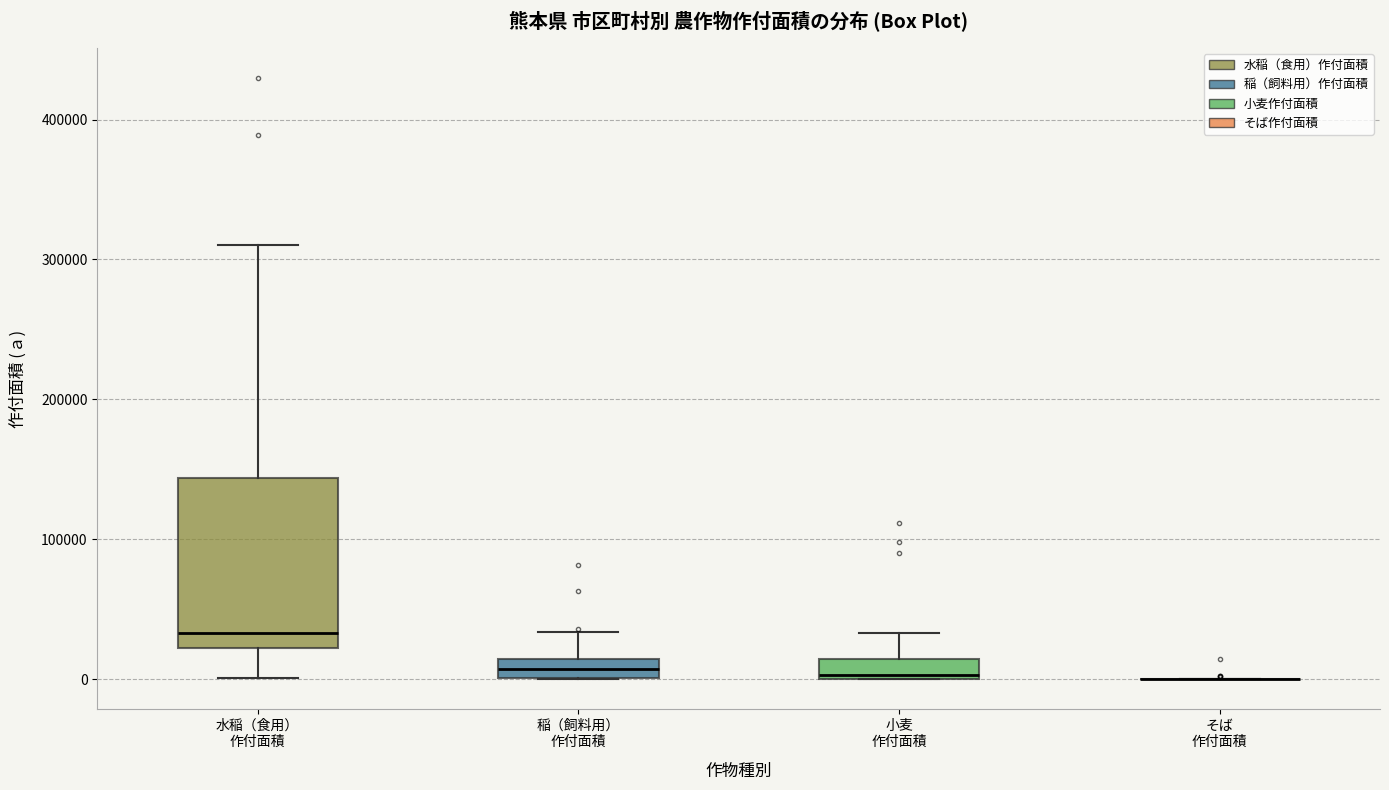

Where is the lower edge of the box for 稲（飼料用） 作付面積 on the y-axis? The values are not printed on the chart, so give them approximately, as read against the axis.

0